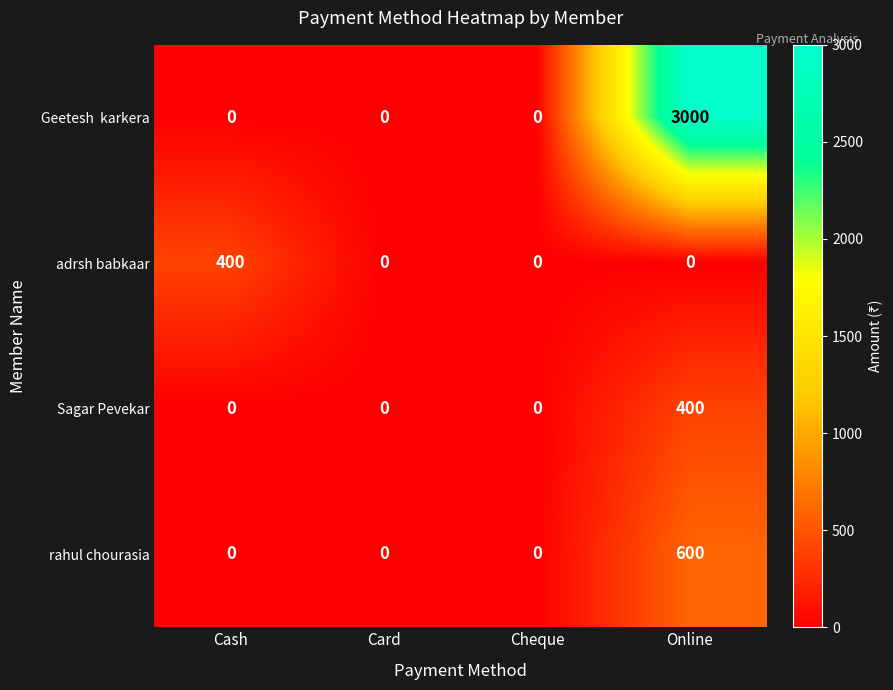

The Sagar Pevekar series shows 0 at Card. True or false?

True